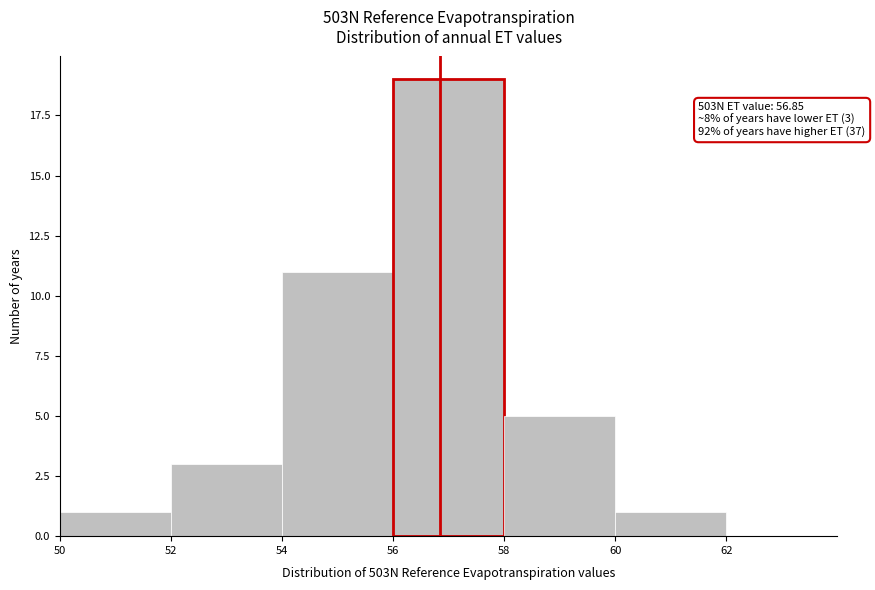

Which range on the x-axis has the tallest bar?

56 to 58